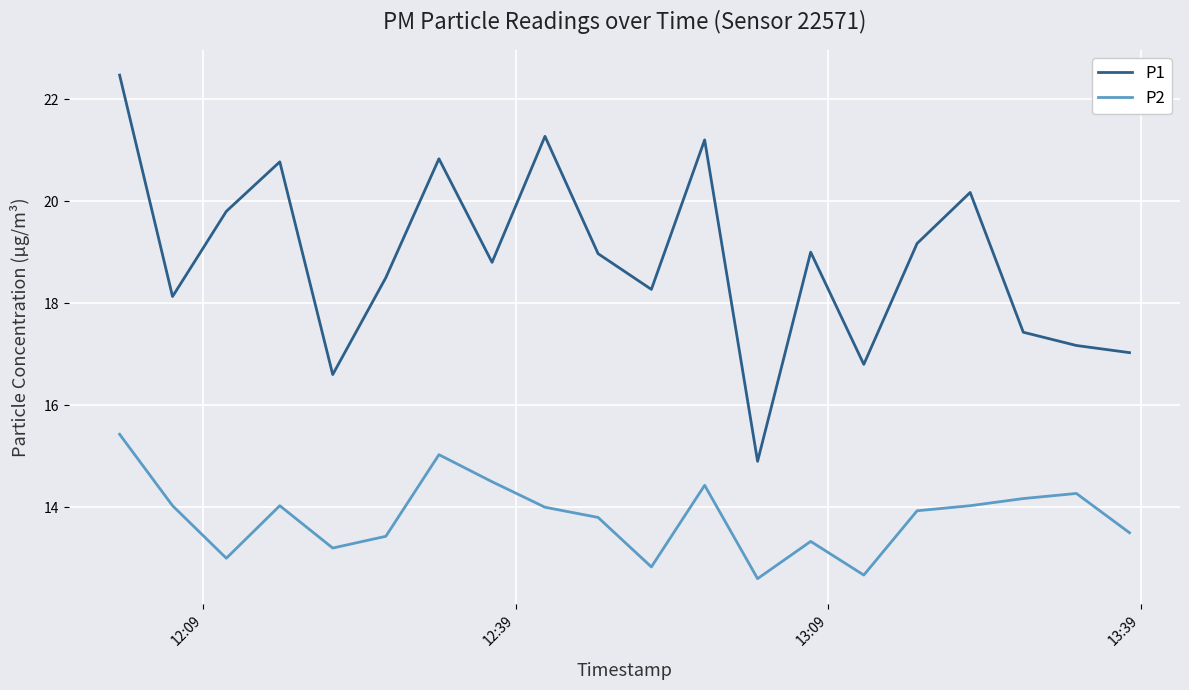

What is the difference between the maximum and minimum values in the P1 series?

7.6